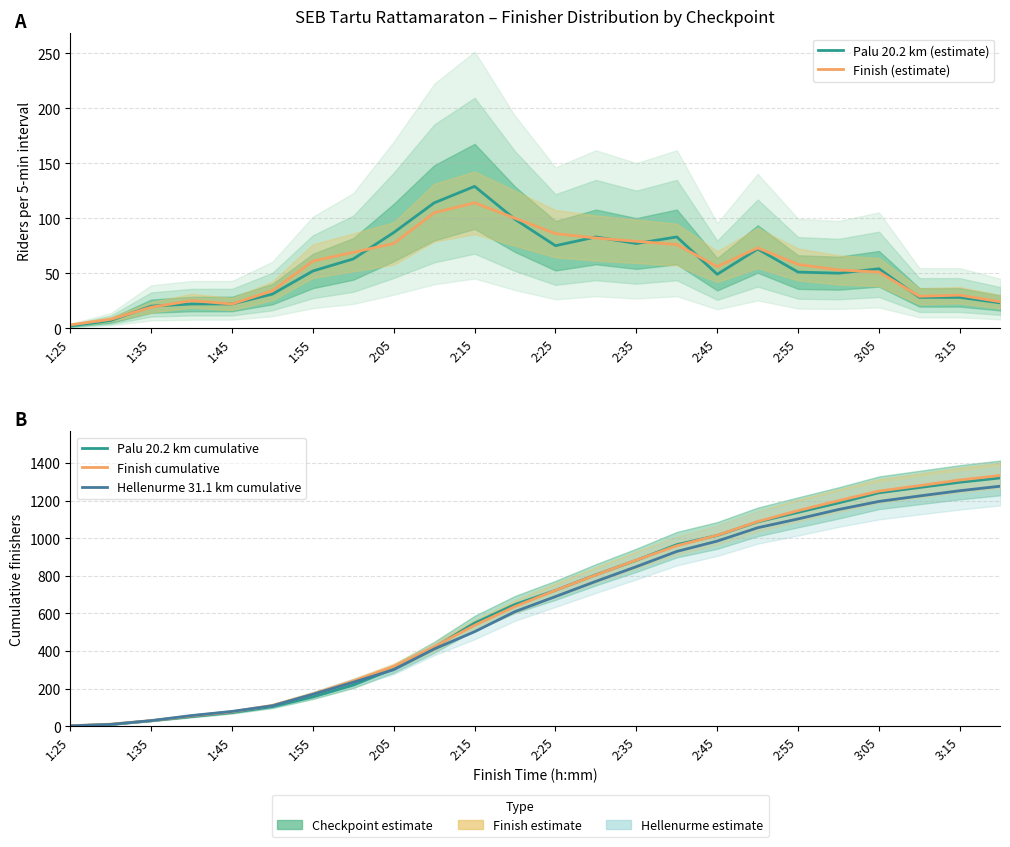

Which series has the largest range (max minus min)?

Finish cumulative